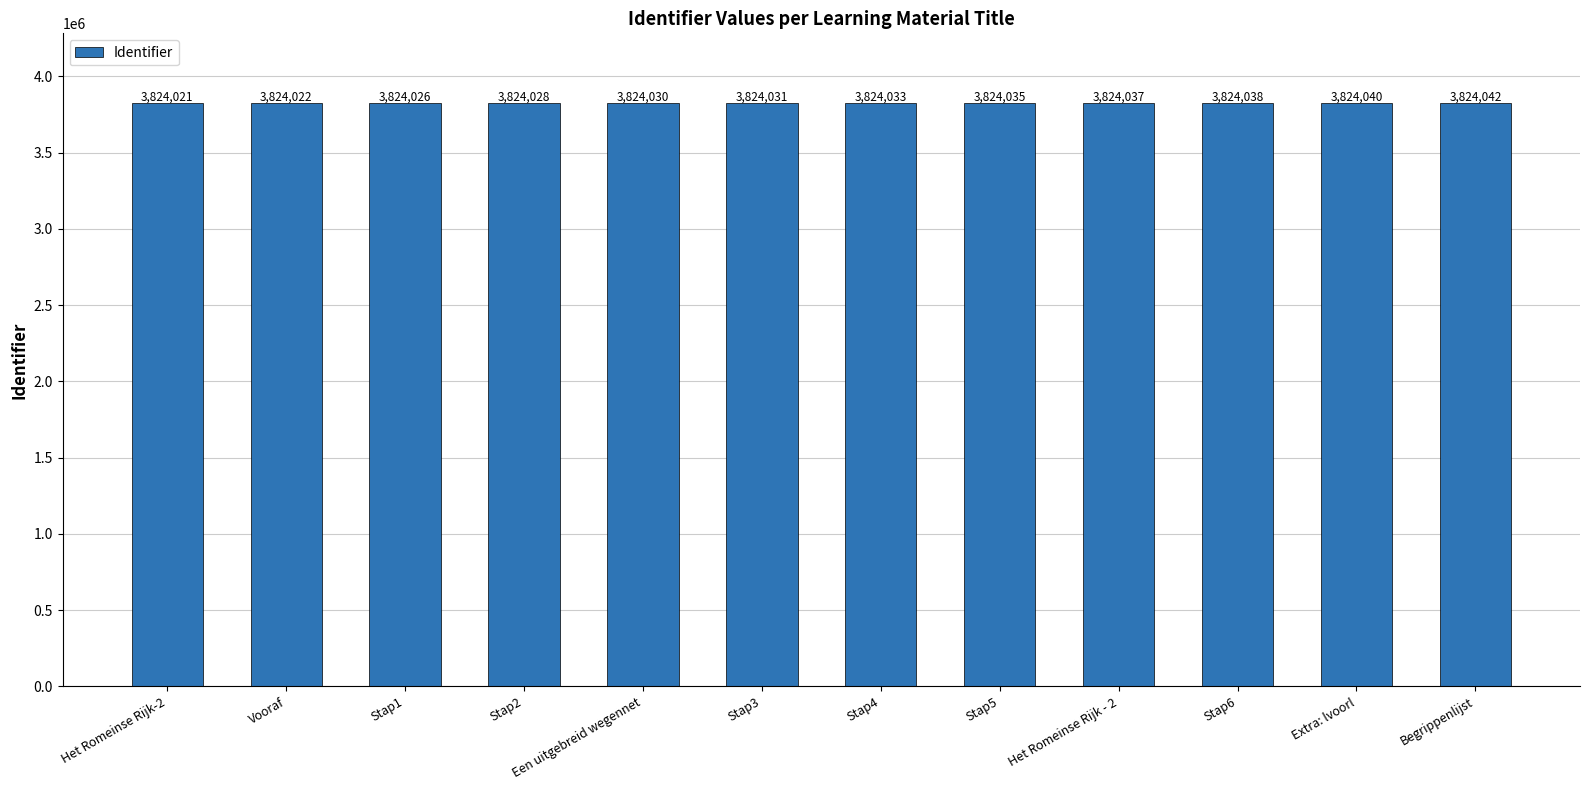

Reading left to right, list all the values displayed in this chart.

Het Romeinse Rijk-2=3824021	Vooraf=3824022	Stap1=3824026	Stap2=3824028	Een uitgebreid wegennet=3824030	Stap3=3824031	Stap4=3824033	Stap5=3824035	Het Romeinse Rijk - 2=3824037	Stap6=3824038	Extra: lvoorl=3824040	Begrippenlijst=3824042